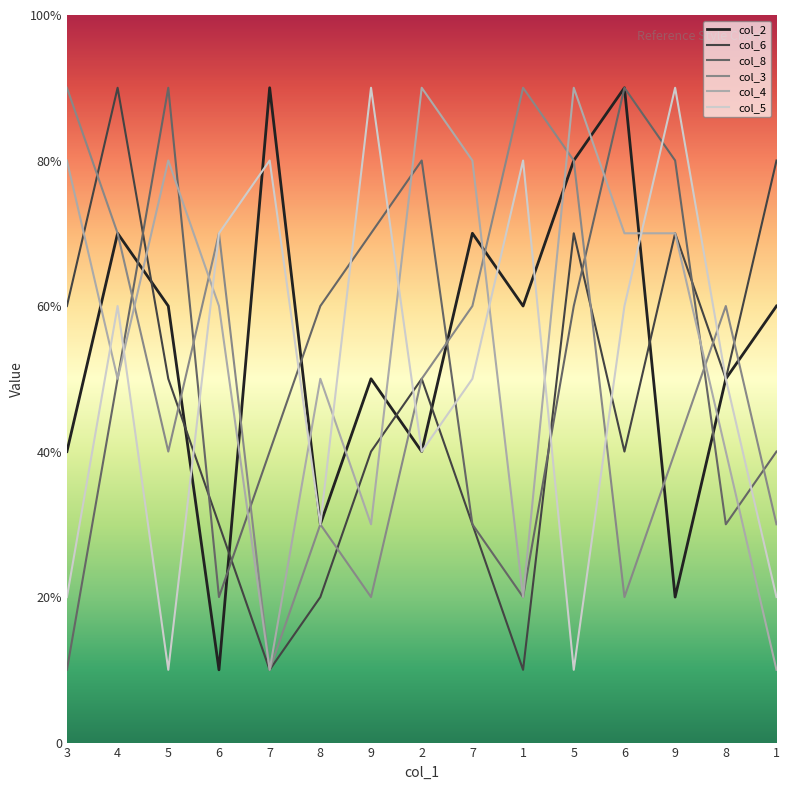

What are all the series names shown in the legend?

col_2, col_6, col_8, col_3, col_4, col_5